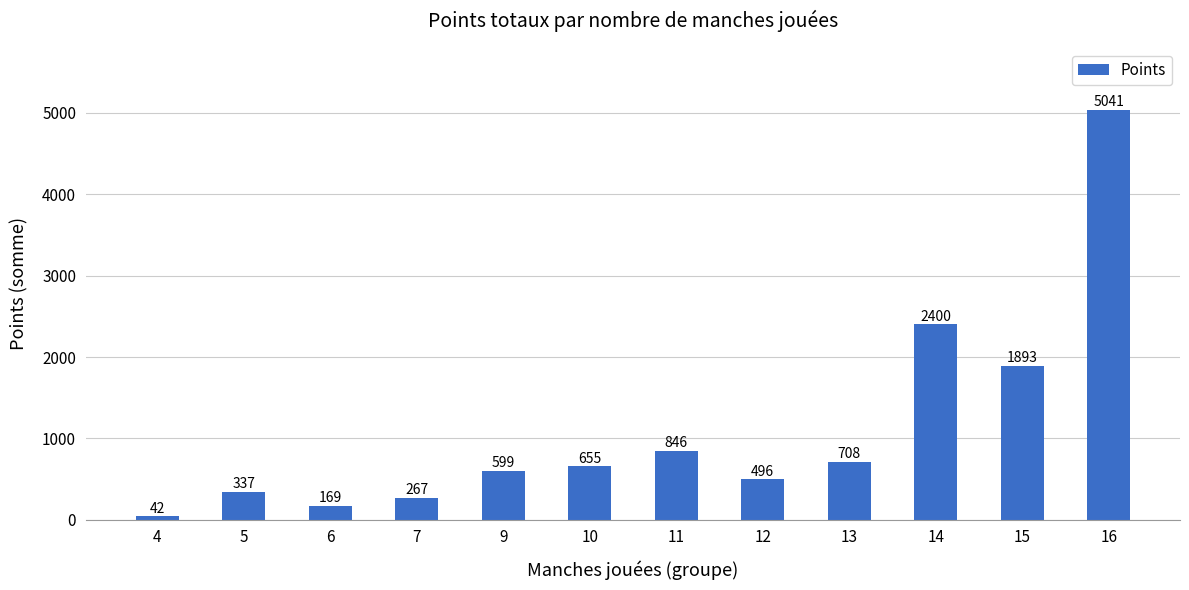

What is the value of the 6th bar from the left?

655